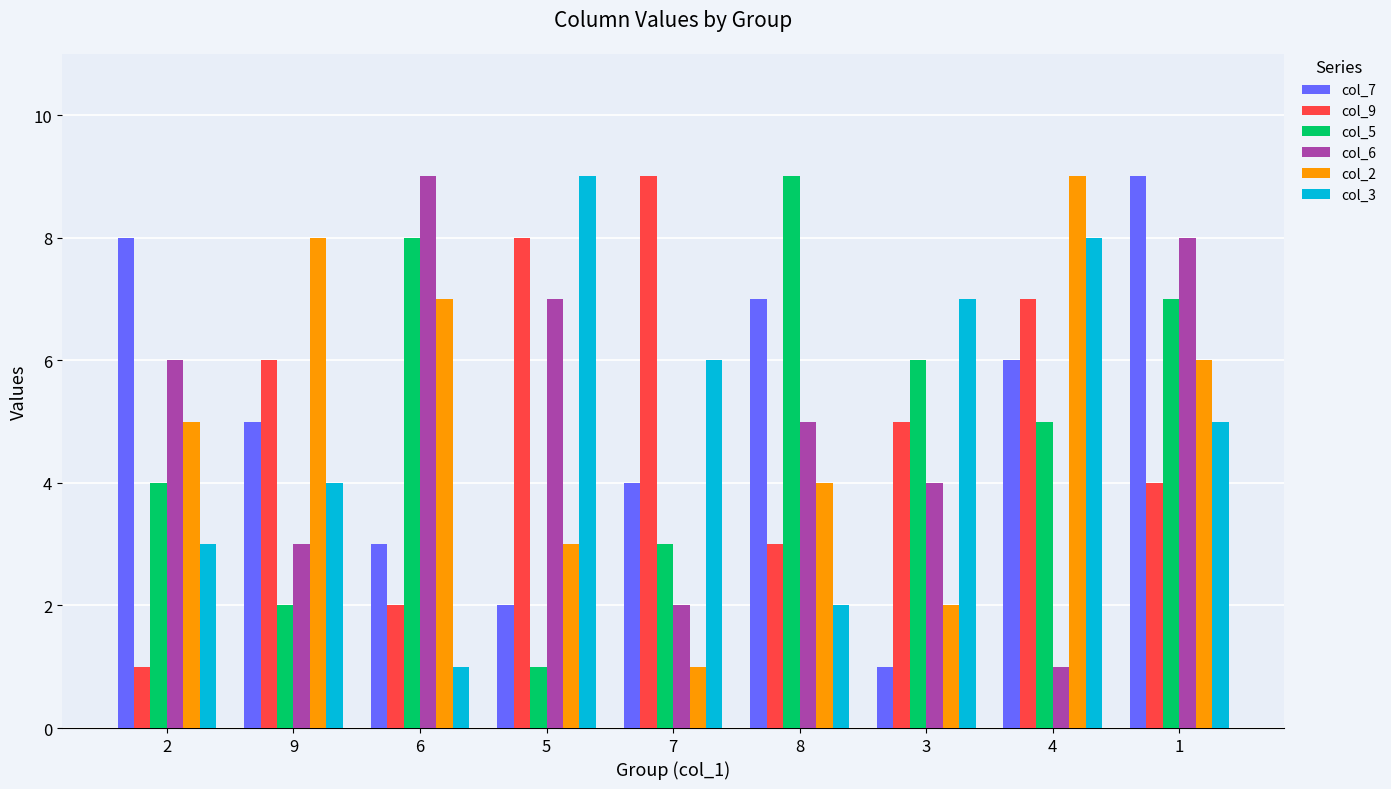

What is the average value of the col_9 series?

5